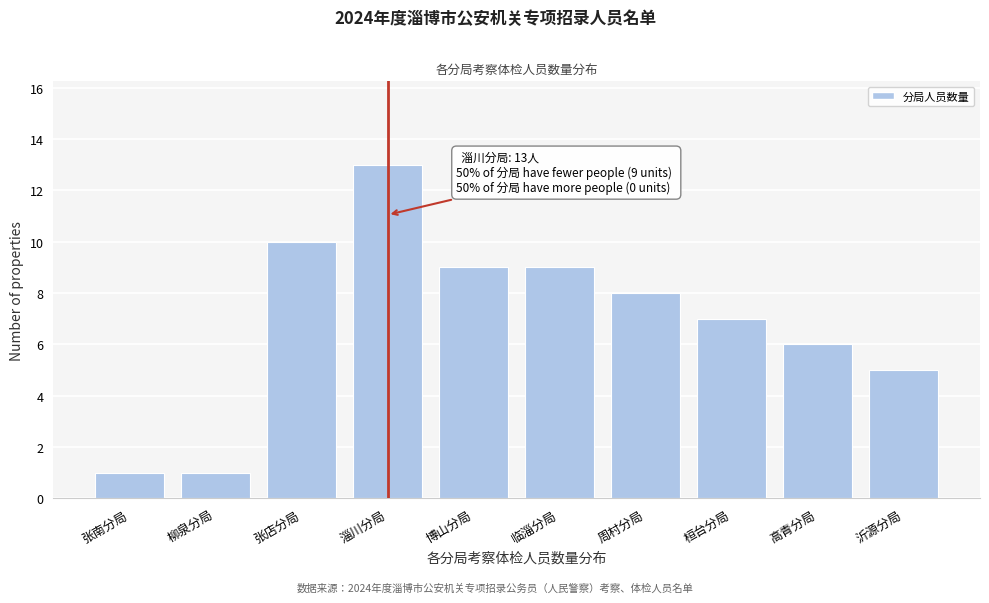

Reading right to left, transcribe all the data shown in this chart.

沂源分局=5	高青分局=6	桓台分局=7	周村分局=8	临淄分局=9	博山分局=9	淄川分局=13	张店分局=10	柳泉分局=1	张南分局=1